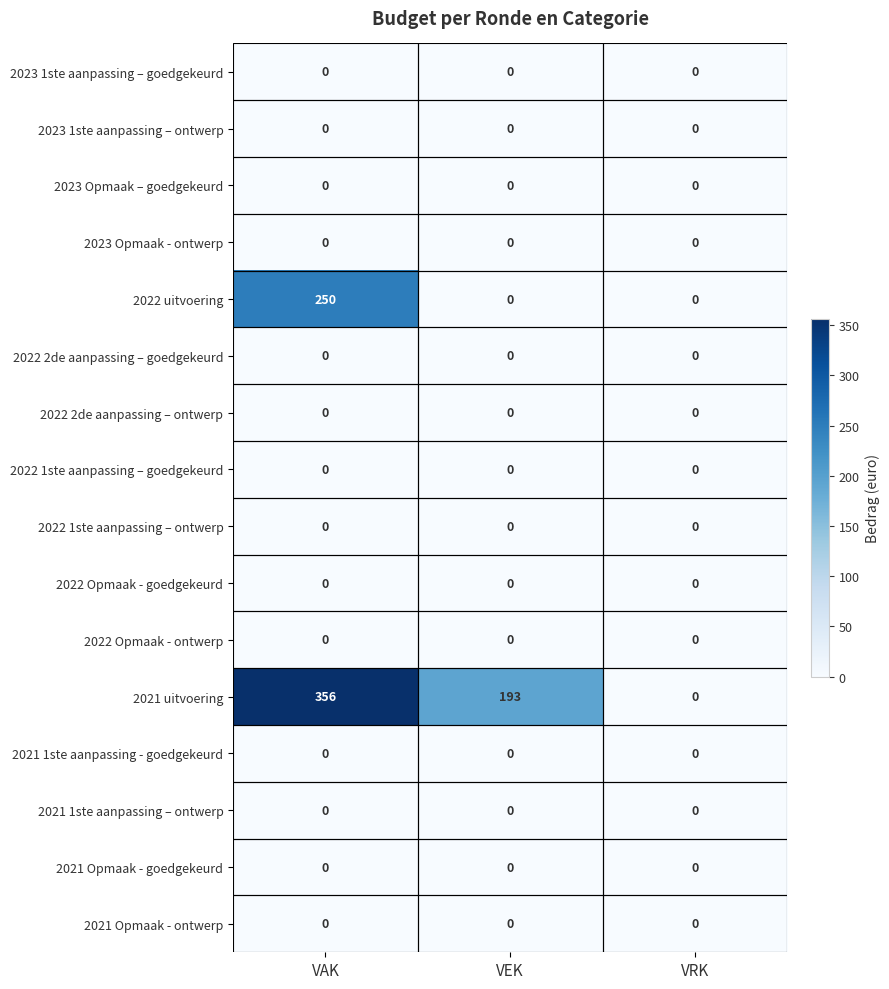

Which series has the largest total across all categories?

2021 uitvoering